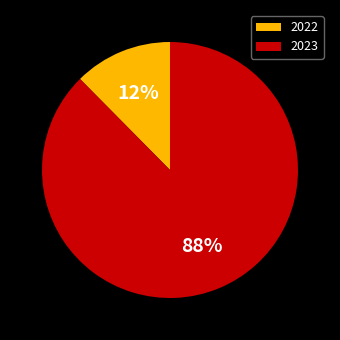

To the nearest percent, what is the combined percentage of 2022 and 2023?

100%